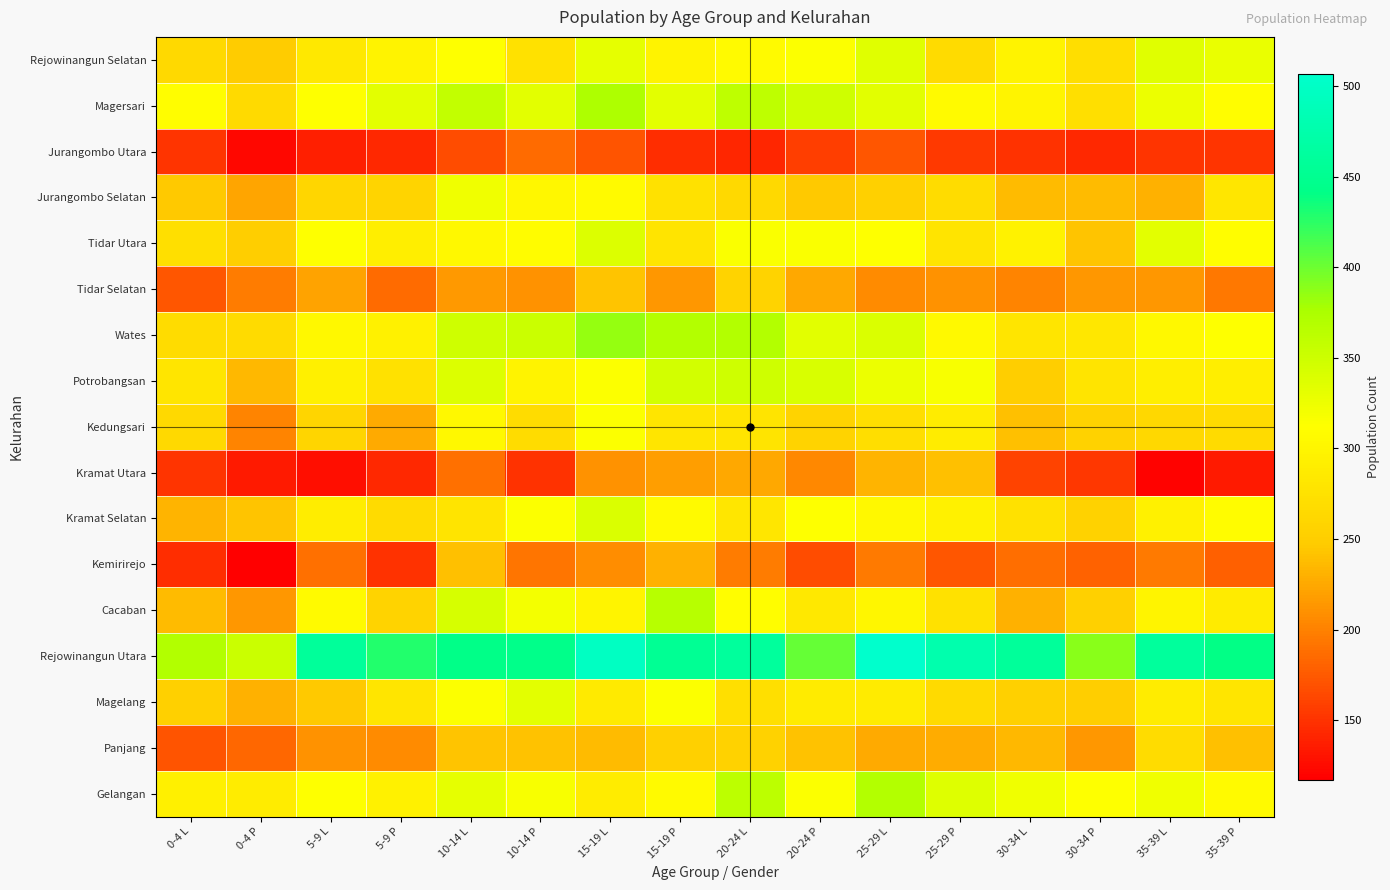

Which label corresponds to the smallest value in the chart?

0-4 P